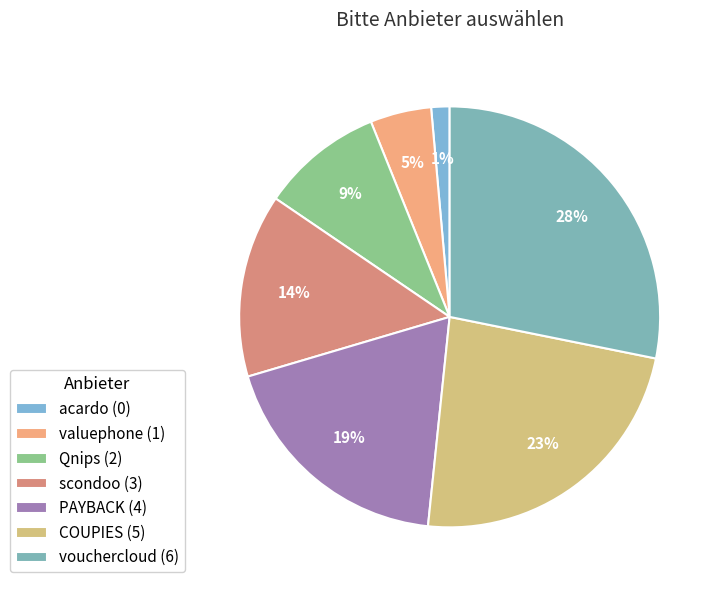

To the nearest percent, what is the average slice percentage?

14%